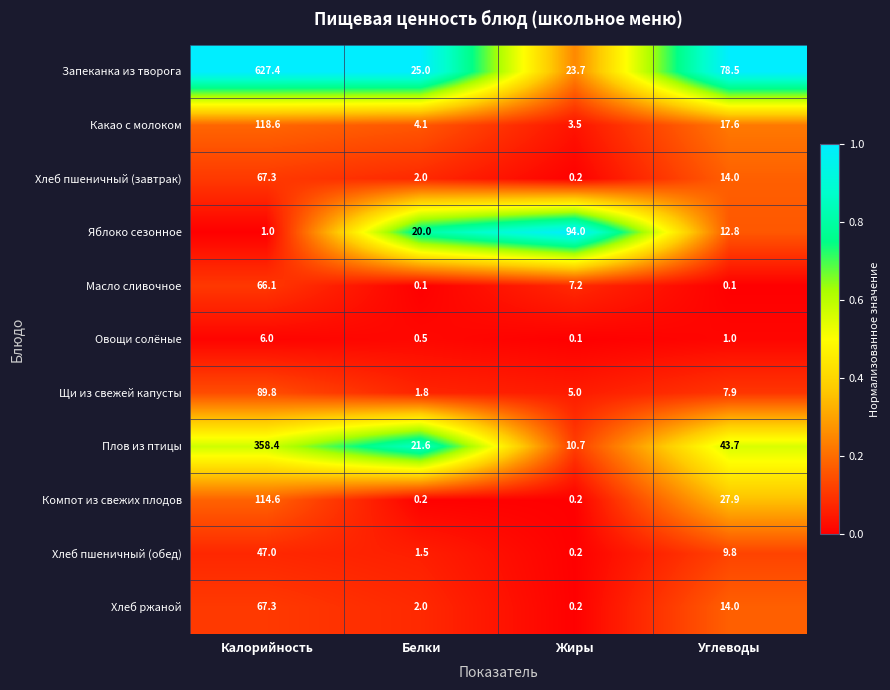

Which series has the largest range (max minus min)?

Запеканка из творога